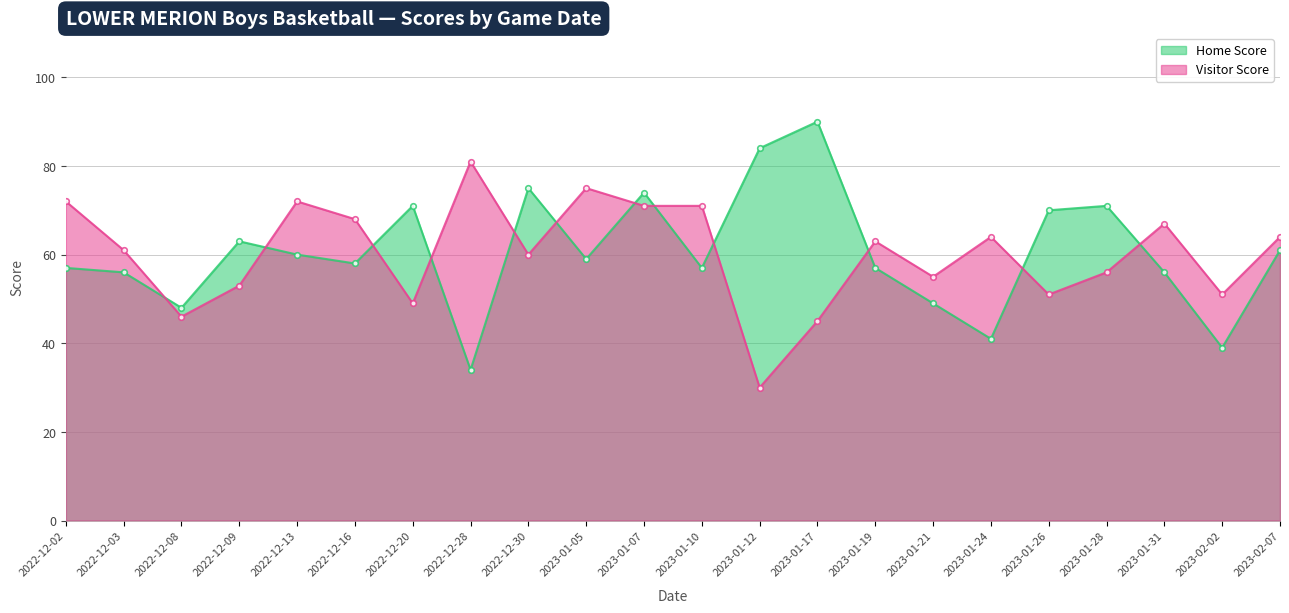

What is the difference between the second highest and minimum values in the Home Score series?

50